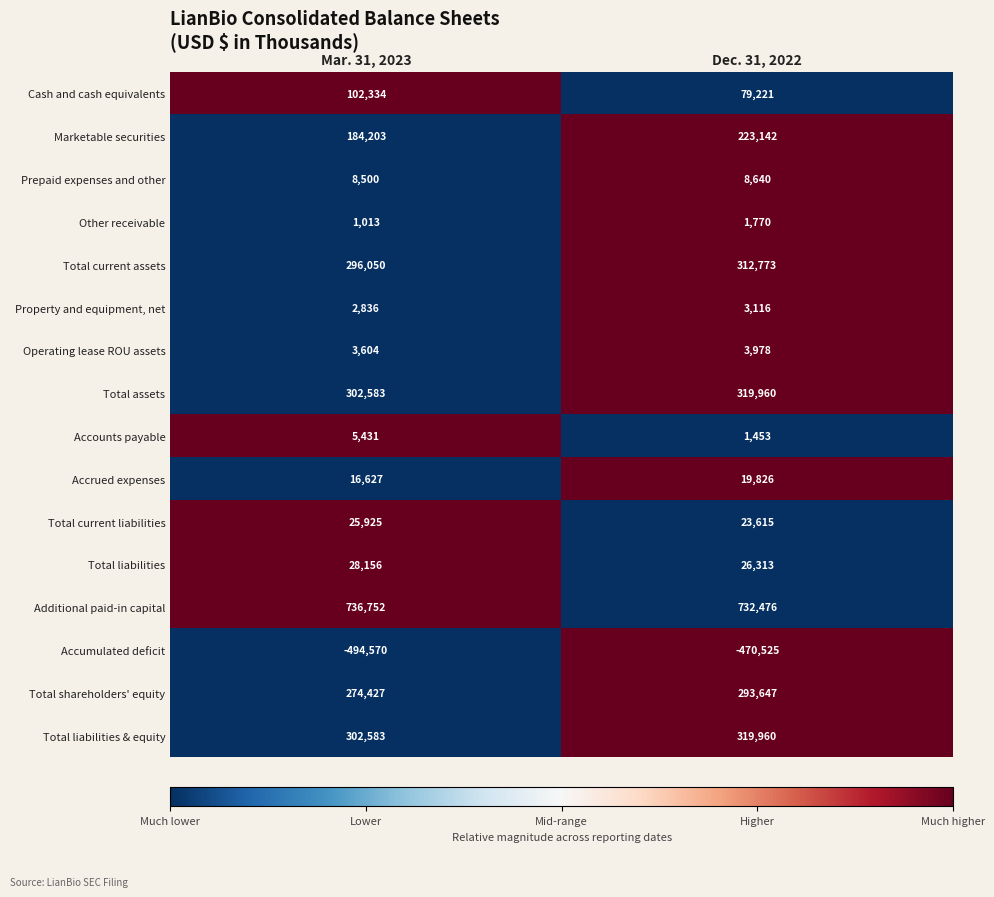

At which category does the chart reach its peak across all series?

Mar. 31, 2023